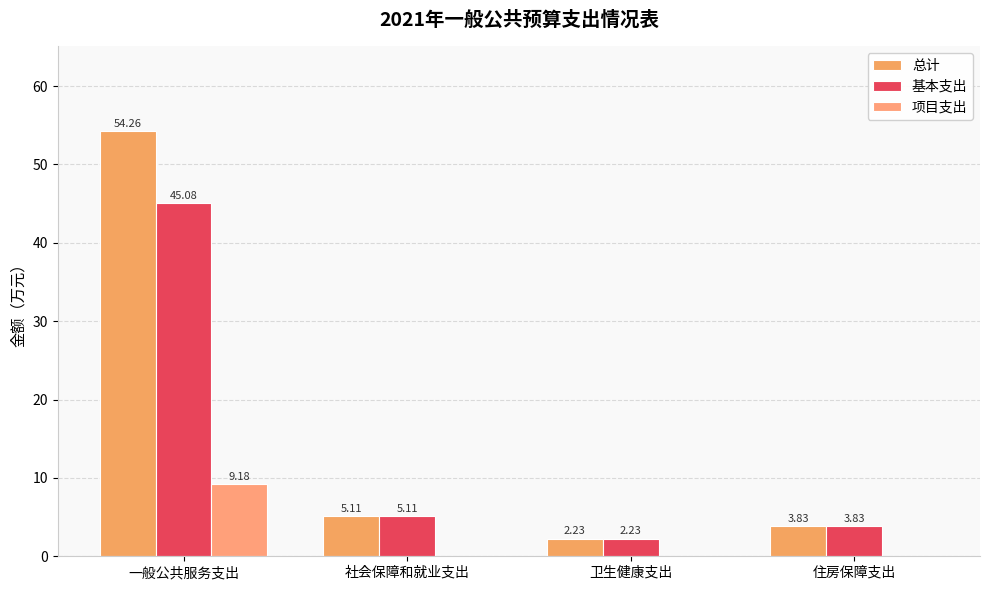

How many values in the 总计 series exceed 5?

2